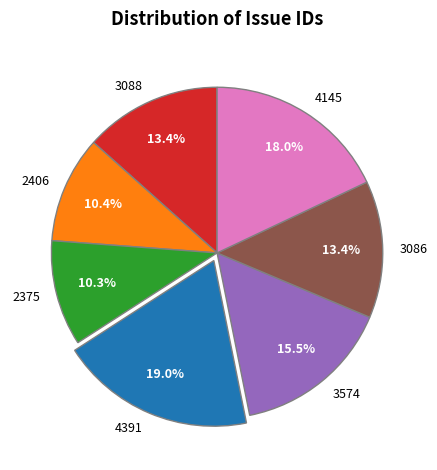

What is the ratio of the value at 4391 to the value at 3088?

1.4